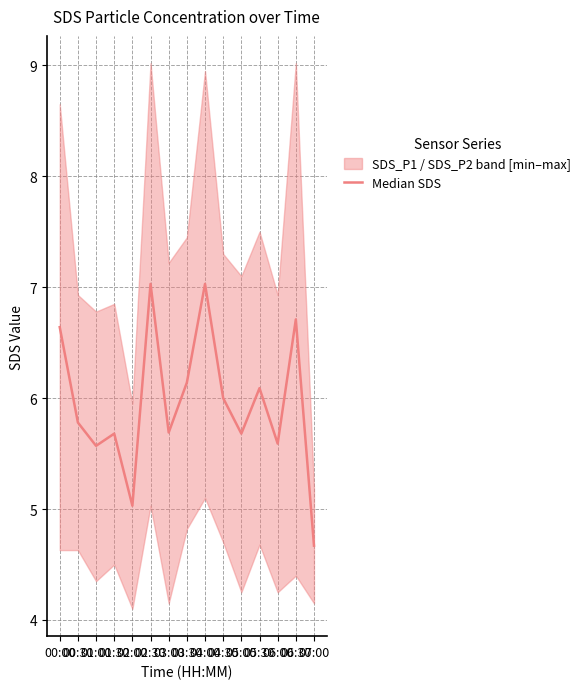

True or false: the data has more than 2 interior local peaks.

True